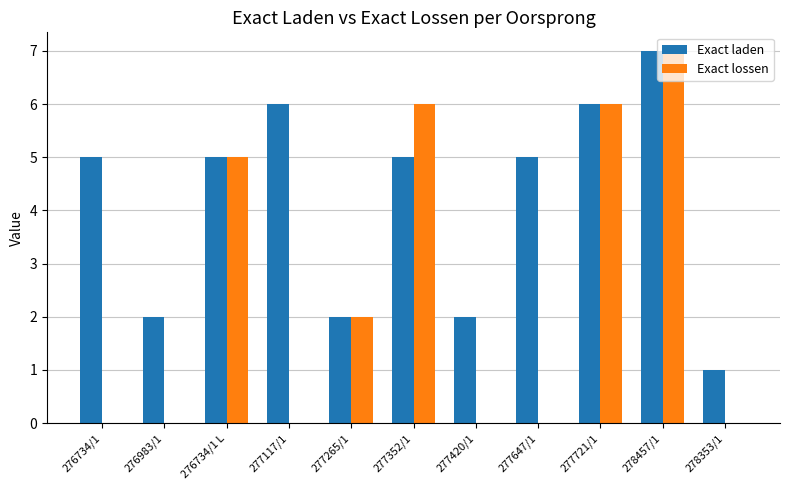

Is the value of Exact laden at 278353/1 greater than the value of Exact lossen at 277265/1?

No